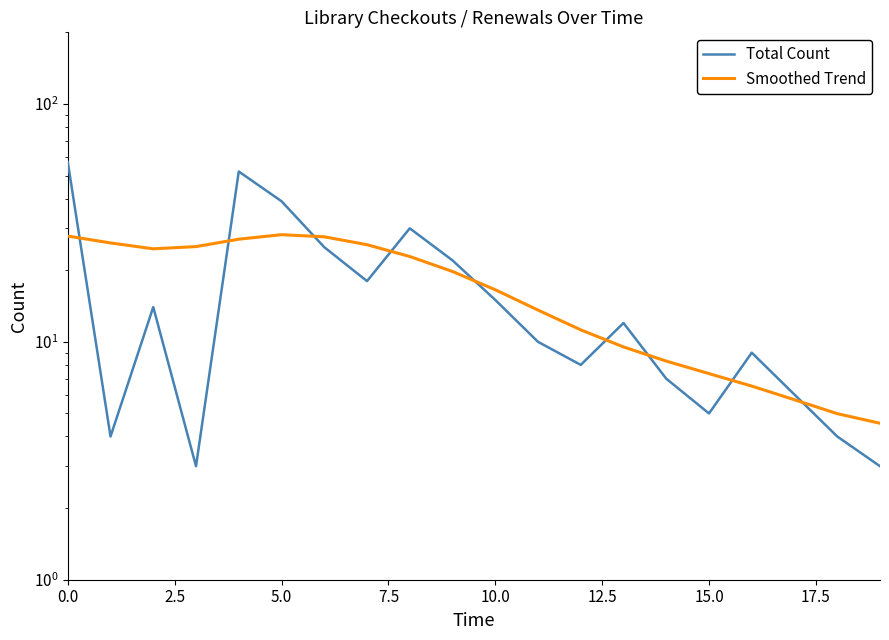

Reading left to right, transcribe all the data shown in this chart.

Total Count: 57.0	4.0	14.0	3.0	52.0	39.0	25.0	18.0	30.0	22.0	15.0	10.0	8.0	12.0	7.0	5.0	9.0	6.0	4.0	3.0
Smoothed Trend: 27.8	26.0	24.6	25.1	27.0	28.2	27.6	25.6	22.8	19.8	16.6	13.6	11.2	9.5	8.3	7.4	6.5	5.7	5.0	4.5